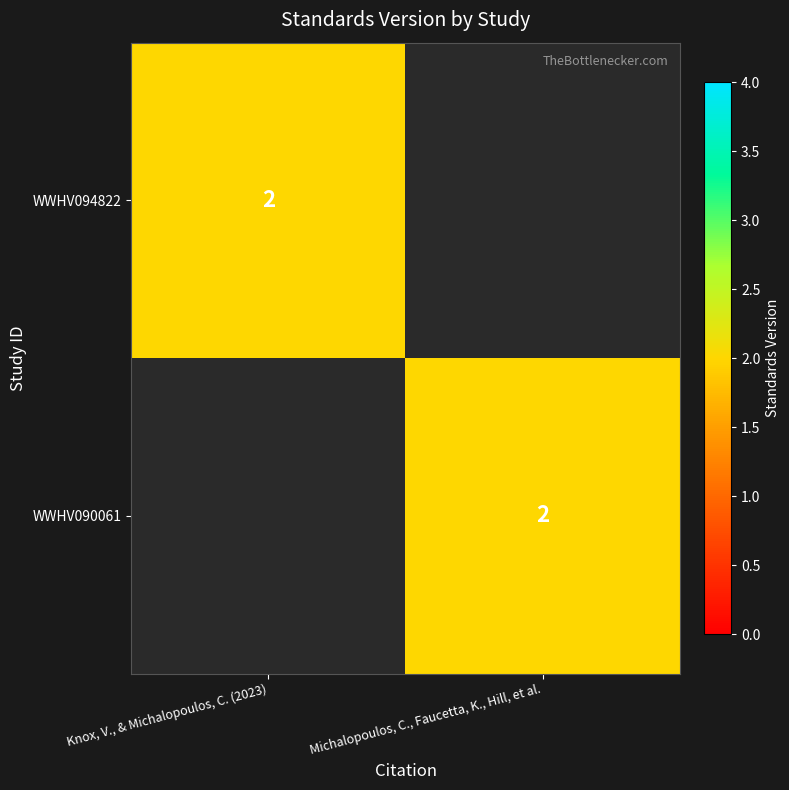

The value of WWHV094822 at Knox, V., & Michalopoulos, C. (2023) is 1. True or false?

False